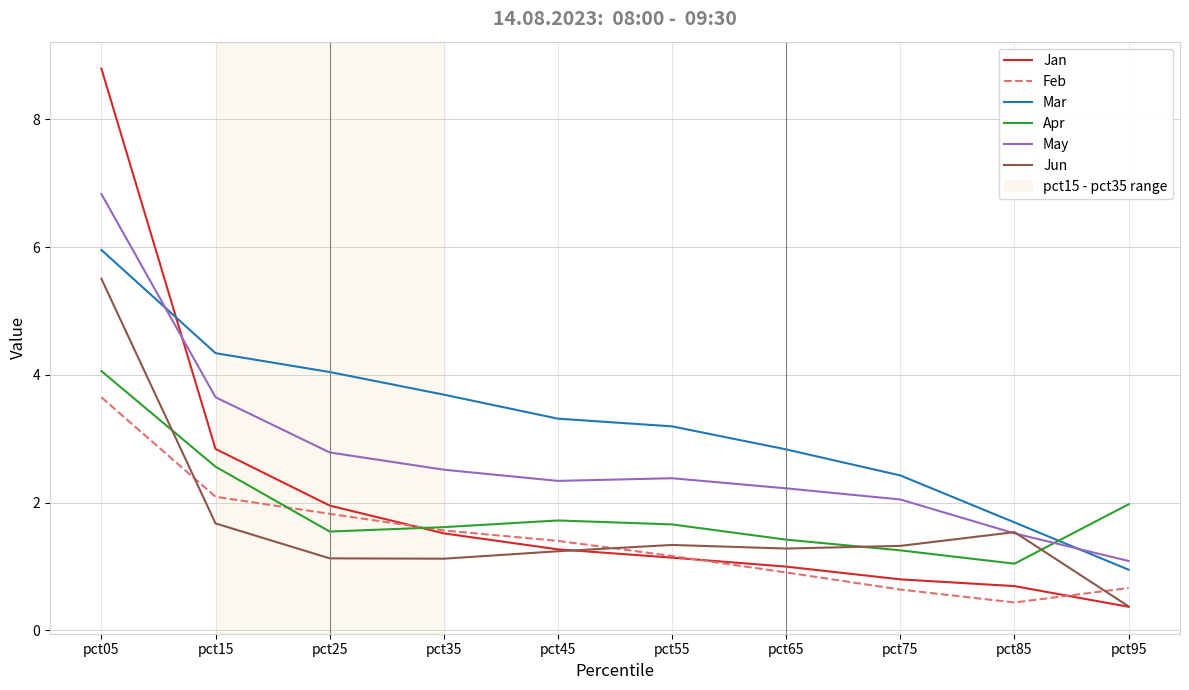

What is the difference between the Feb values at pct45 and pct95?

0.7